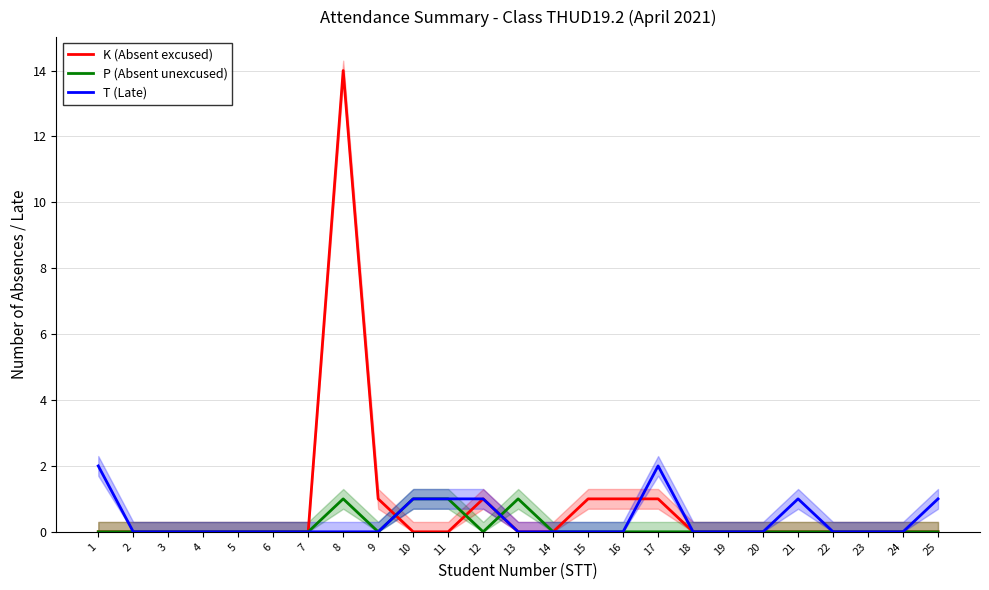

Where is the first local maximum for K (Absent excused)?

8